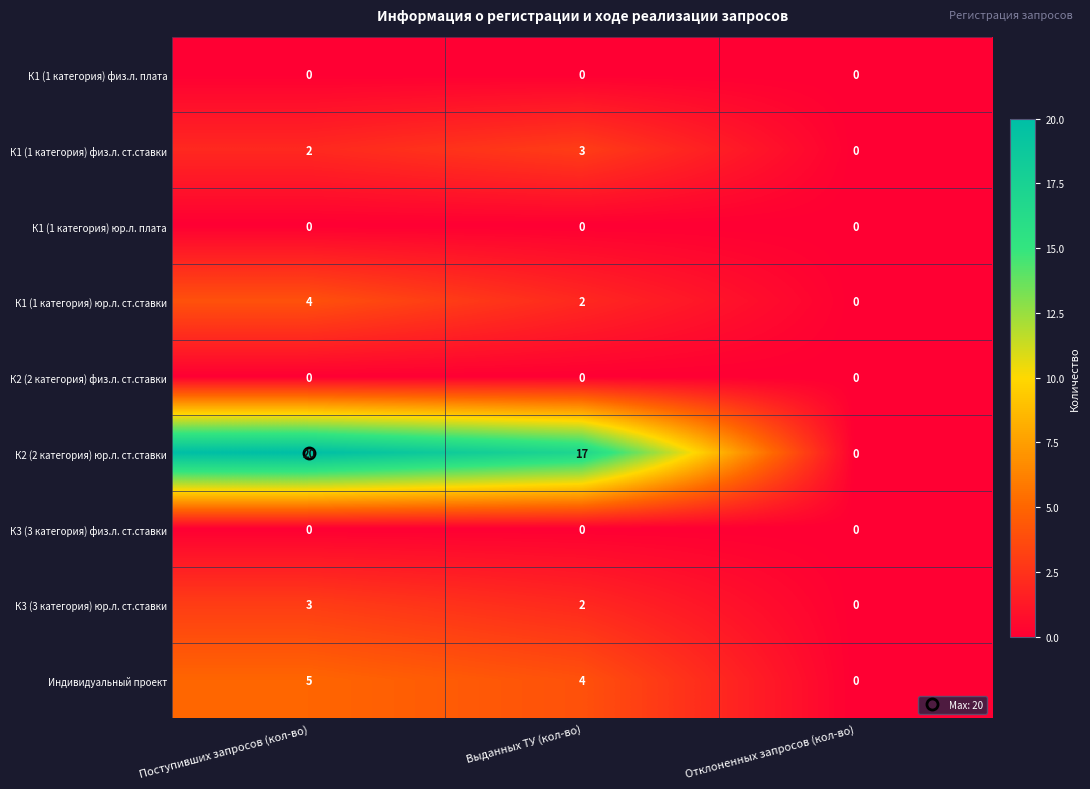

What is the maximum value for К1 (1 категория) юр.л. ст.ставки?

4